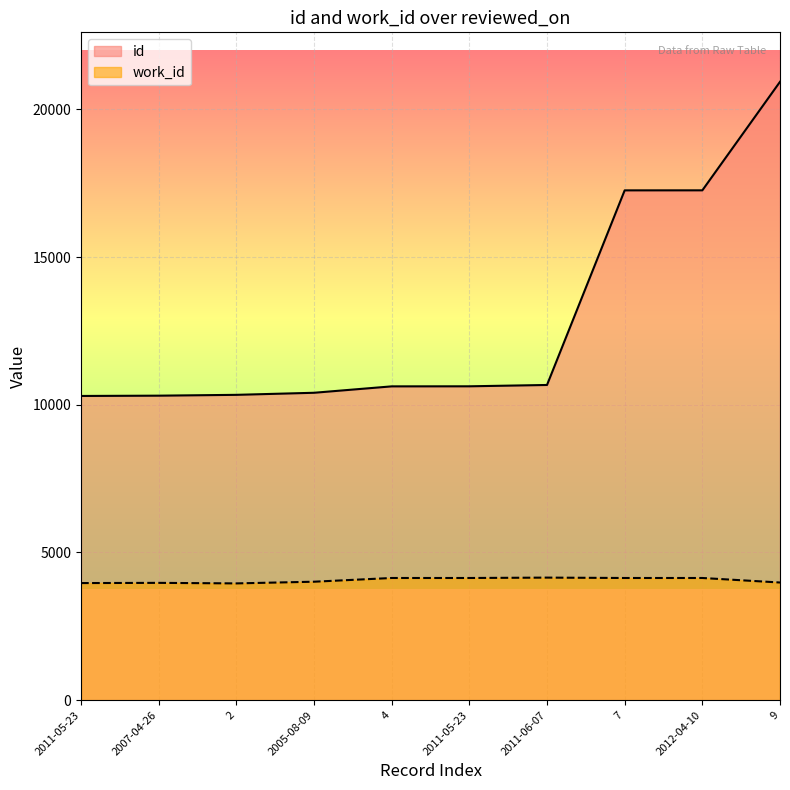

True or false: work_id and id intersect in this chart.

False